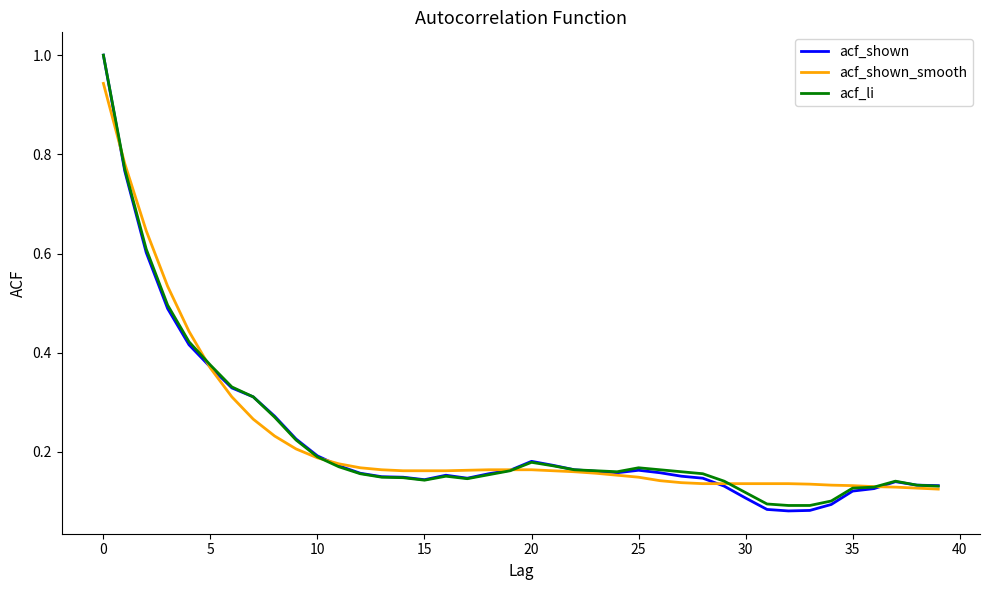

Does the chart have visible grid lines?

No